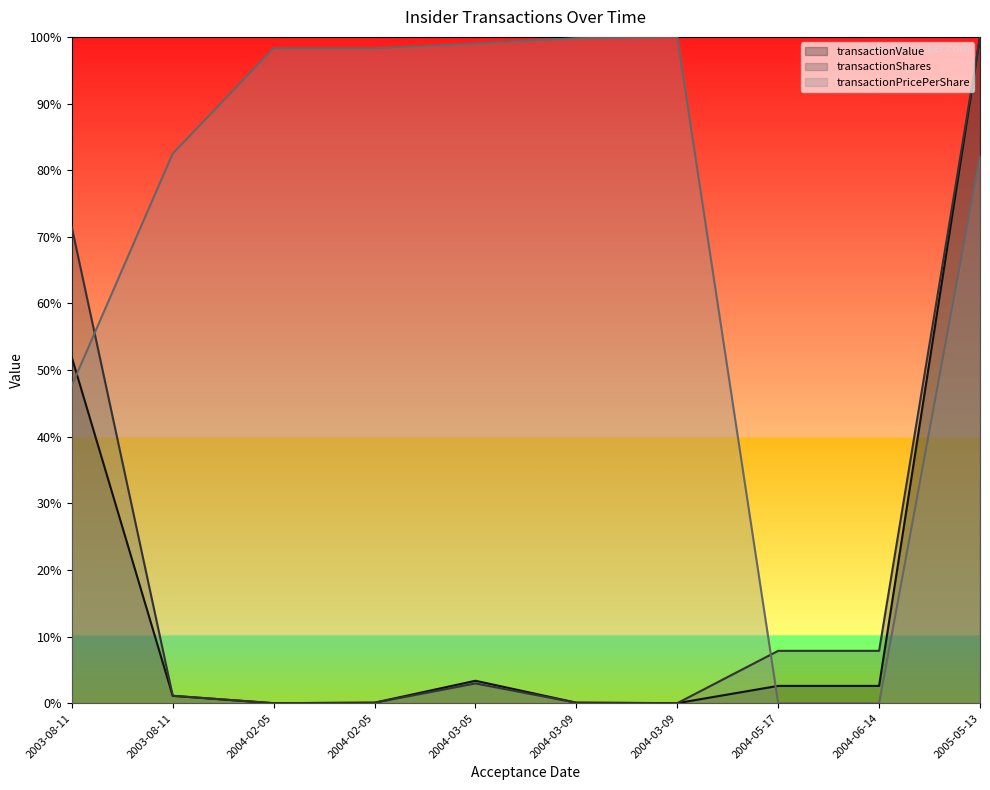

Reading left to right, what are all the values shown in this chart?

transactionValue: 2003-08-11=0.5	2003-08-11=0.0	2004-02-05=0.0	2004-02-05=0.0	2004-03-05=0.0	2004-03-09=0.0	2004-03-09=0.0	2004-05-17=0.0	2004-06-14=0.0	2005-05-13=1.0
transactionShares: 2003-08-11=0.7	2003-08-11=0.0	2004-02-05=0.0	2004-02-05=0.0	2004-03-05=0.0	2004-03-09=0.0	2004-03-09=0.0	2004-05-17=0.1	2004-06-14=0.1	2005-05-13=1.0
transactionPricePerShare: 2003-08-11=0.5	2003-08-11=0.8	2004-02-05=1.0	2004-02-05=1.0	2004-03-05=1.0	2004-03-09=1.0	2004-03-09=1.0	2004-05-17=0.0	2004-06-14=0.0	2005-05-13=0.8